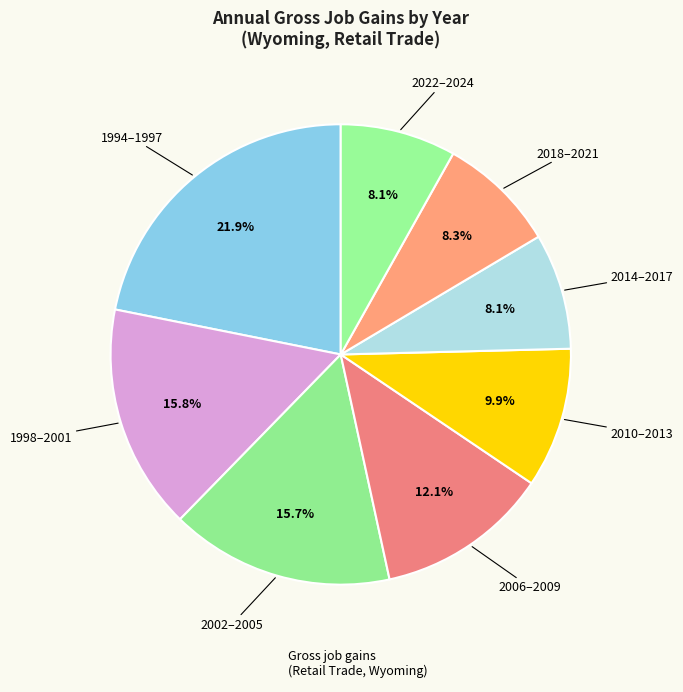

How many slices are in this pie chart?

8